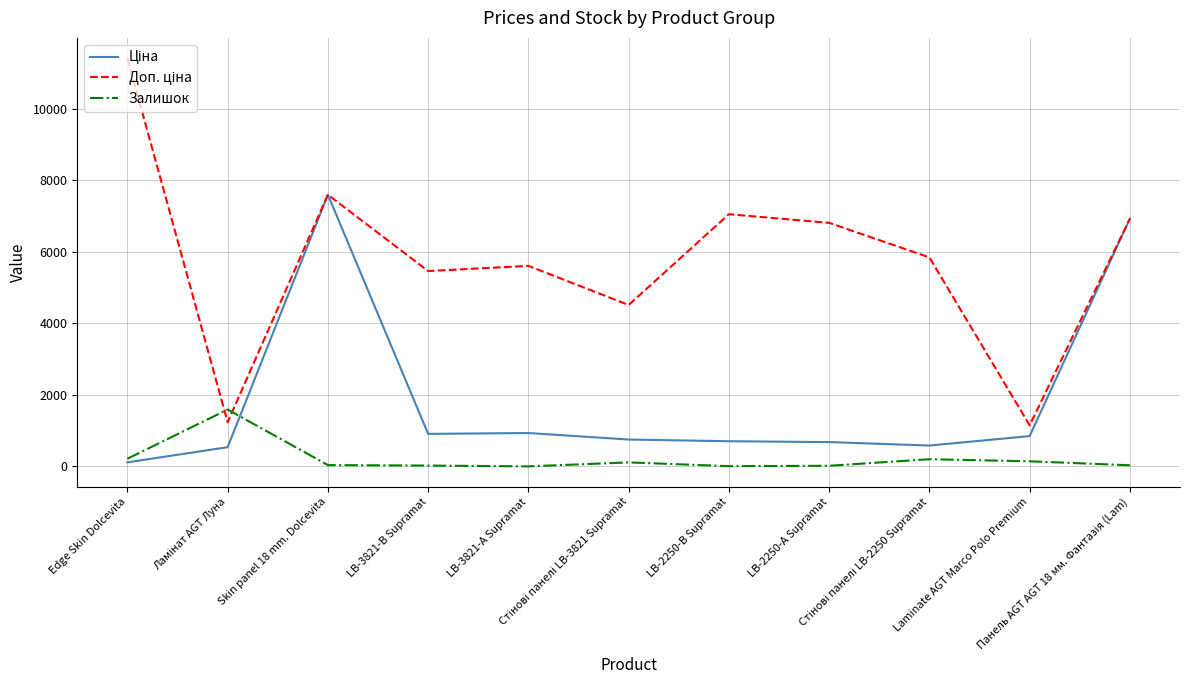

At which category is the sum across all series the highest?

Skin panel 18 mm. Dolcevita